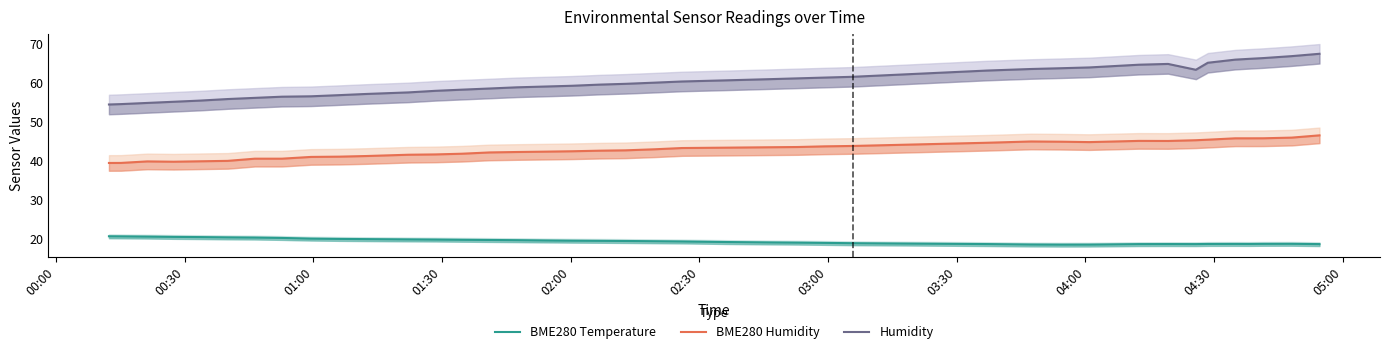

What is the smallest value displayed?

18.6